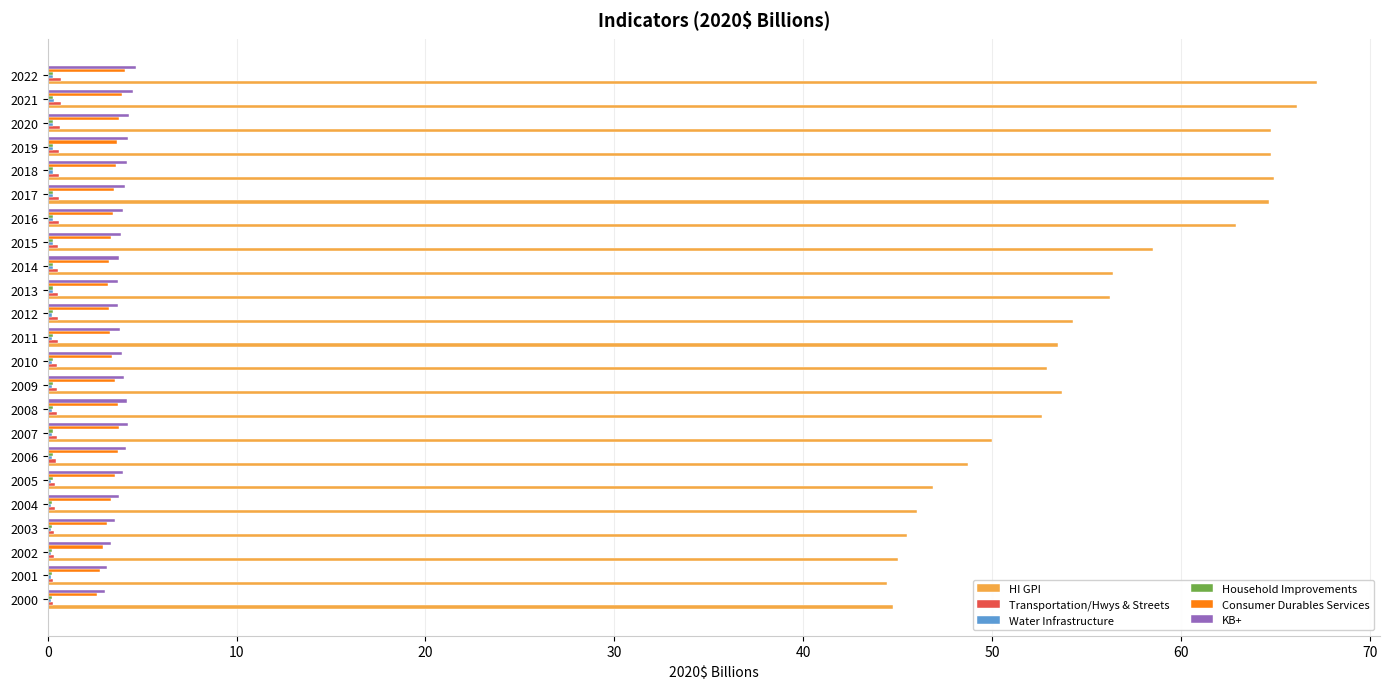

Which series has the largest total across all categories?

HI GPI